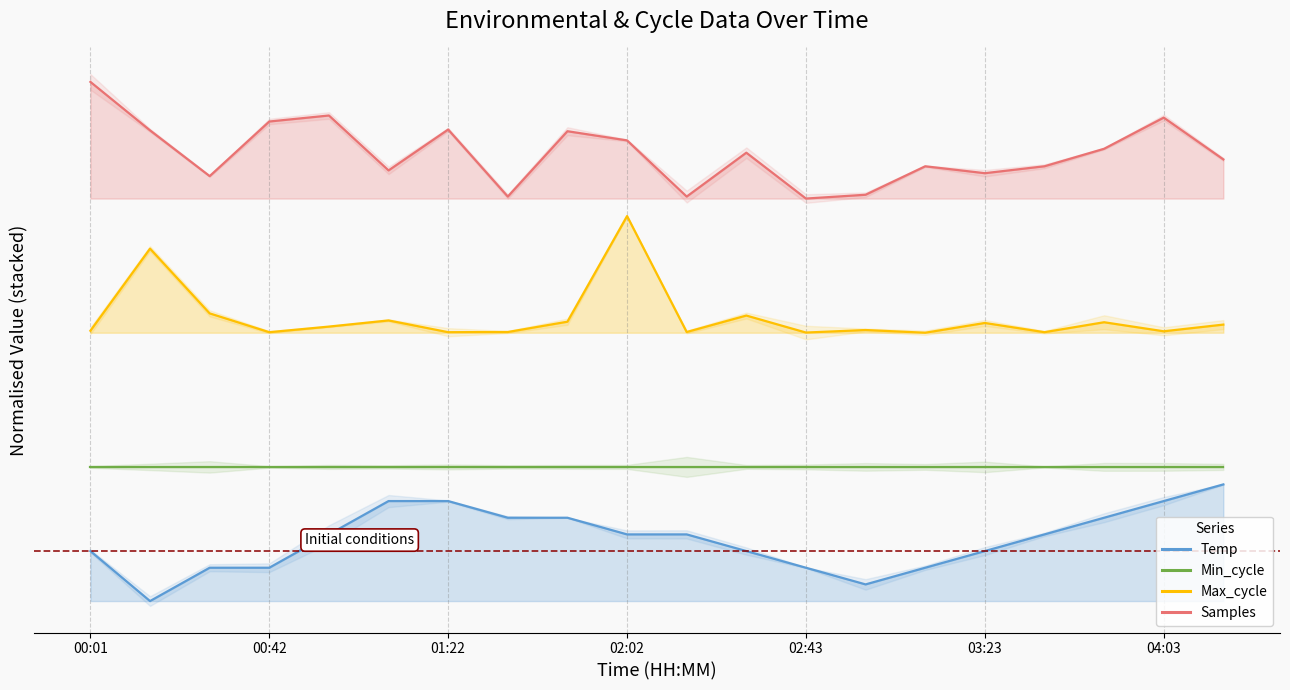

What is the lowest value of the Max_cycle_norm series?

2.3